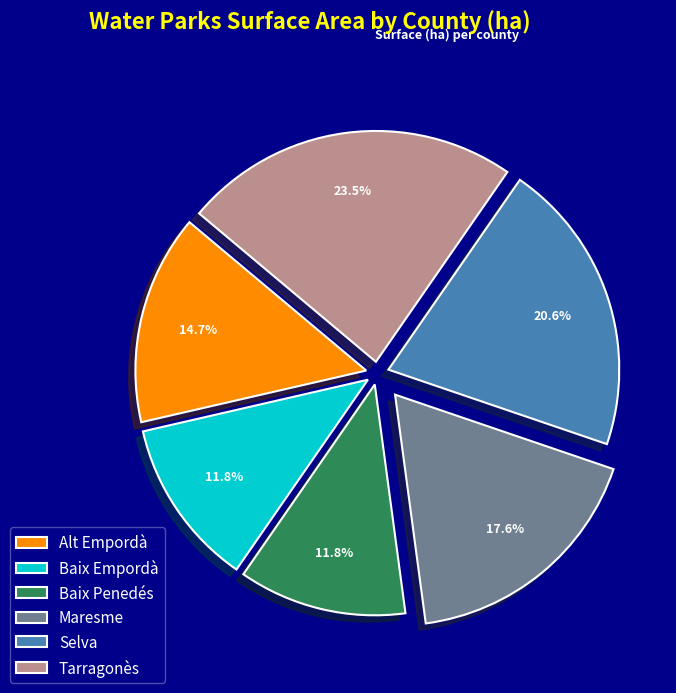

Which slice is the largest?

Tarragonès